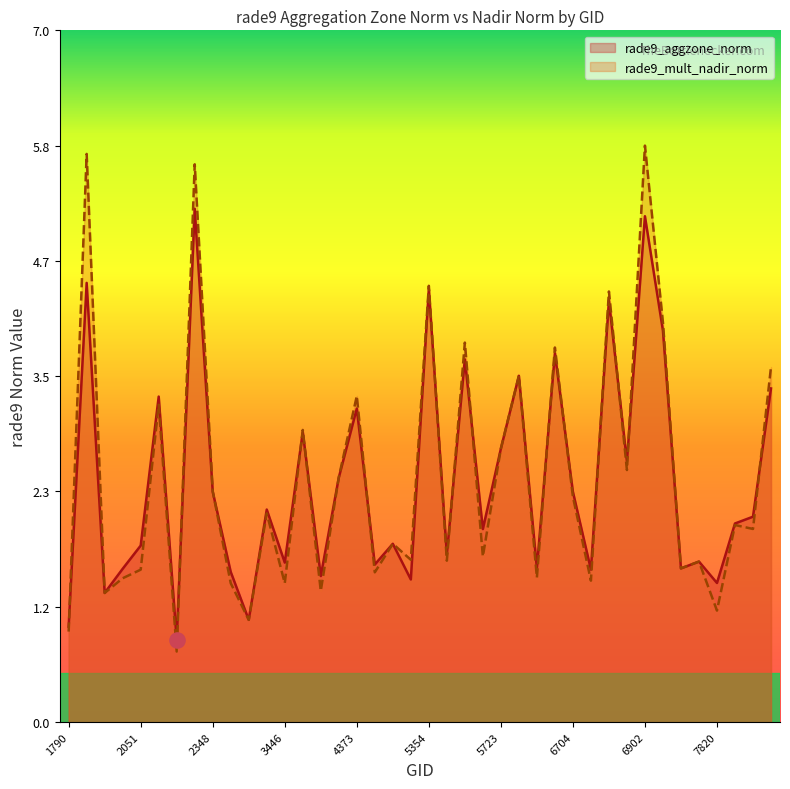

At how many categories does at least one series exceed 2?

21